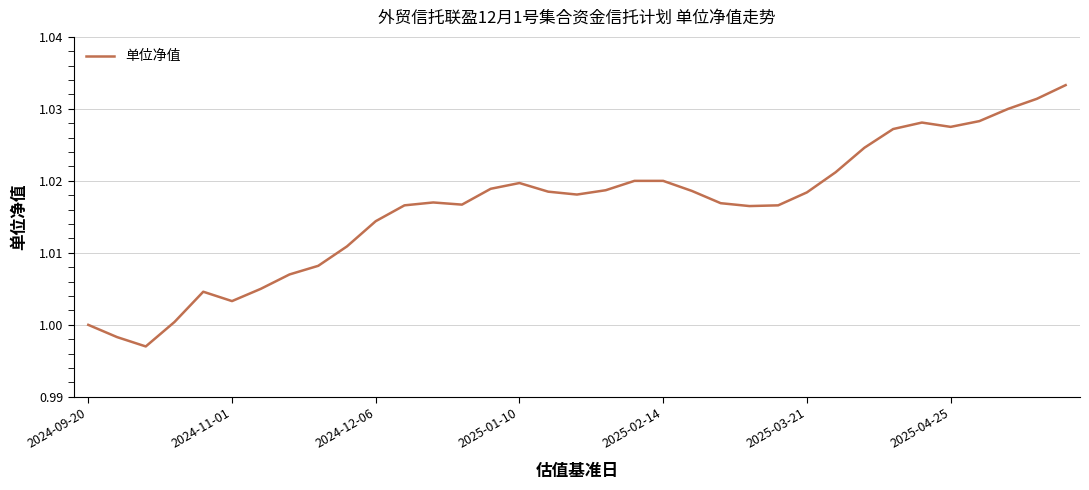

How many lines are shown in the chart?

1